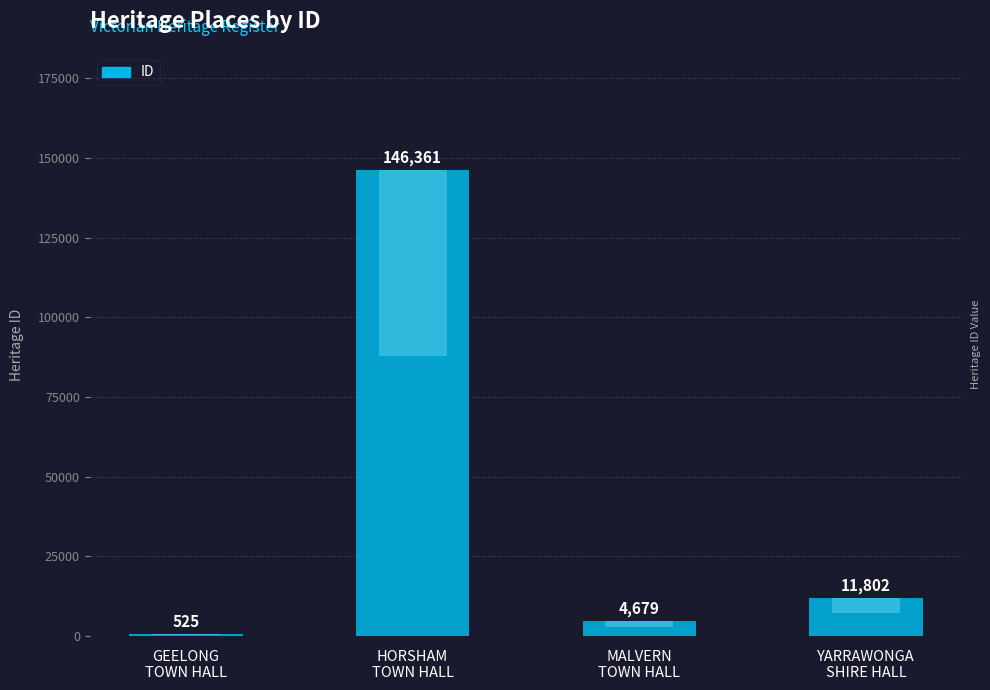

Reading left to right, list all the values displayed in this chart.

525	146361	4679	11802